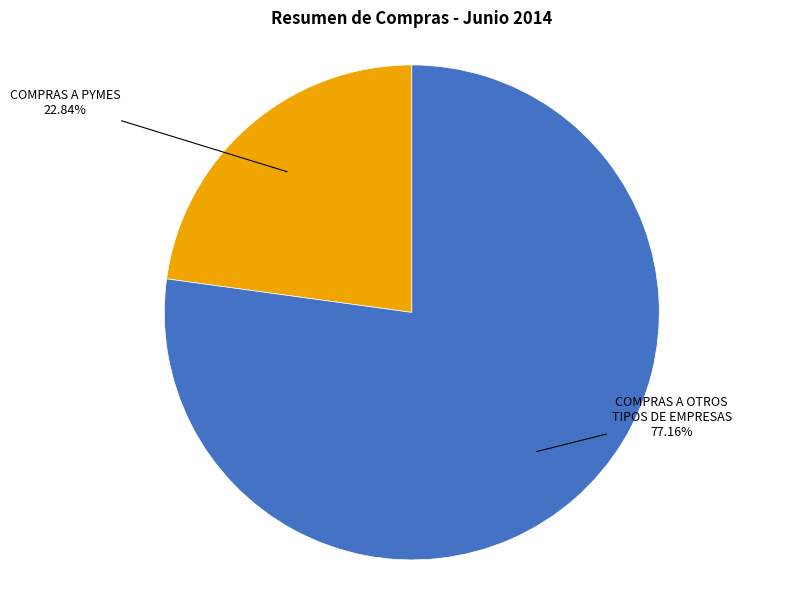

Does any single category account for the majority?

Yes